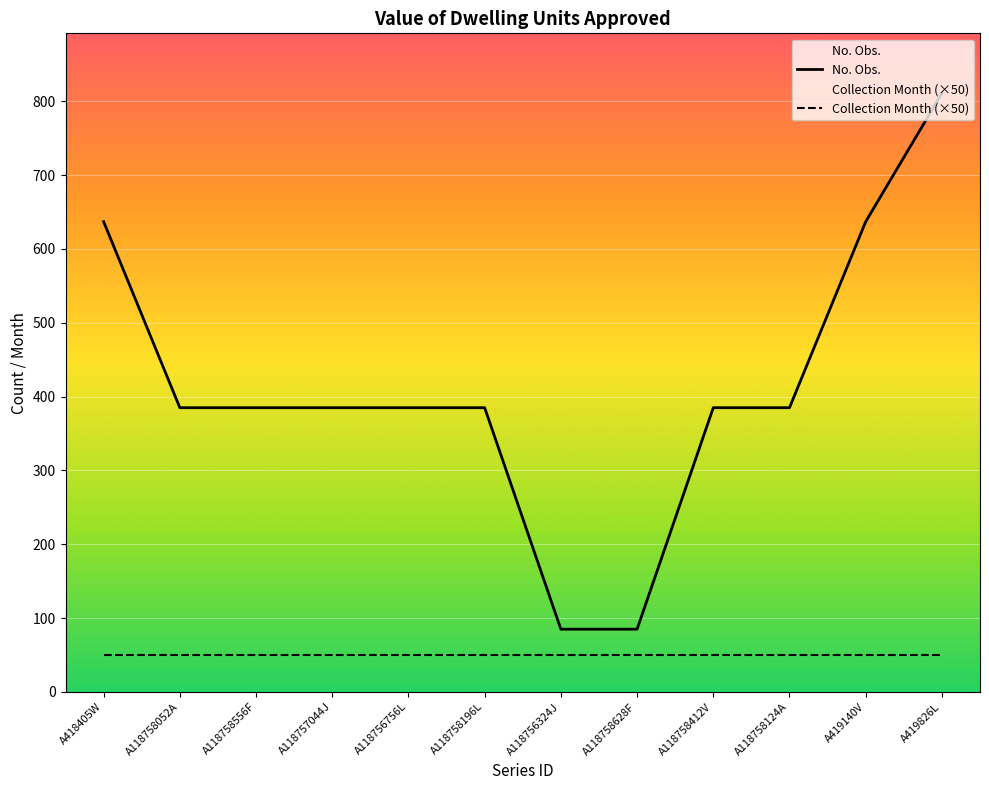

Reading left to right, transcribe all the data shown in this chart.

No. Obs.: A418405W=637	A118758052A=385	A118758556F=385	A118757044J=385	A118756756L=385	A118758196L=385	A118756324J=85	A118758628F=85	A118758412V=385	A118758124A=385	A419140V=637	A419826L=811
Collection Month (×50): A418405W=50	A118758052A=50	A118758556F=50	A118757044J=50	A118756756L=50	A118758196L=50	A118756324J=50	A118758628F=50	A118758412V=50	A118758124A=50	A419140V=50	A419826L=50